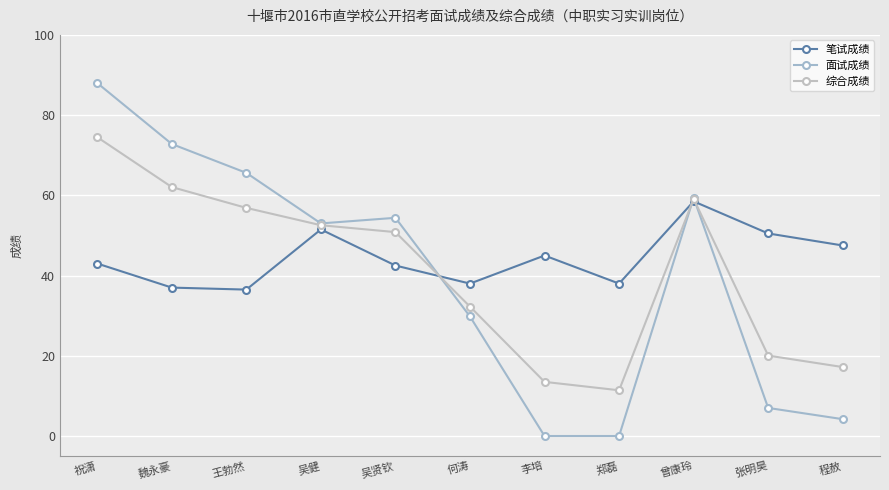

Where do 笔试成绩 and 综合成绩 first cross each other?

吴贤钦 and 何涛